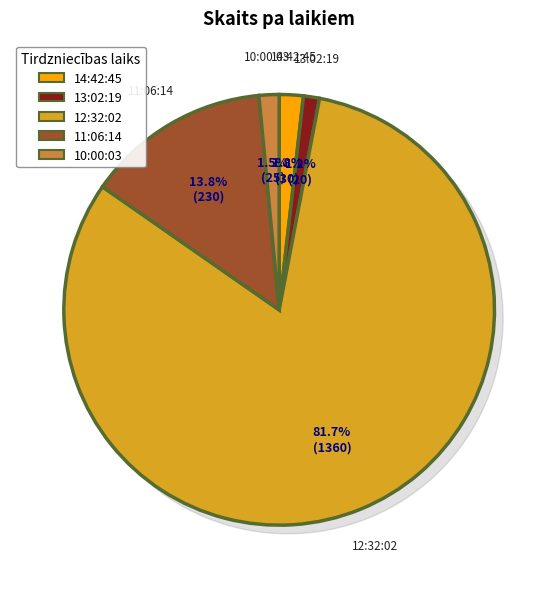

Which category accounts for the majority?

12:32:02